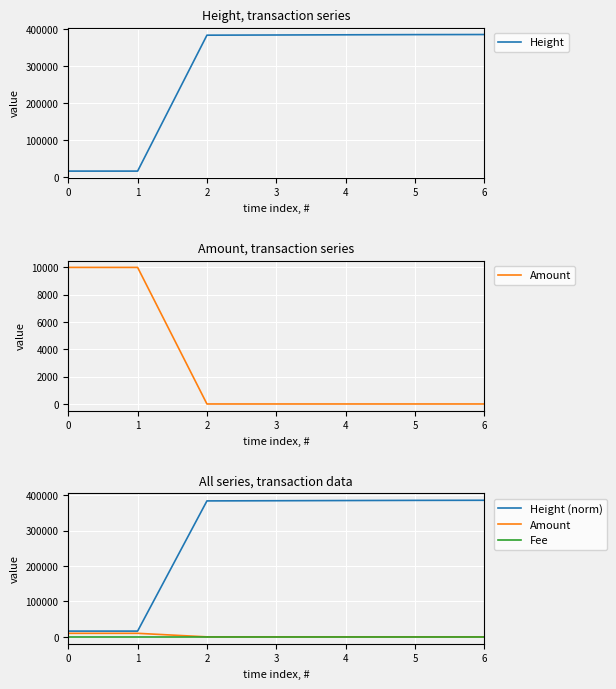

True or false: Amount has more than 1 points higher than both neighbors.

False